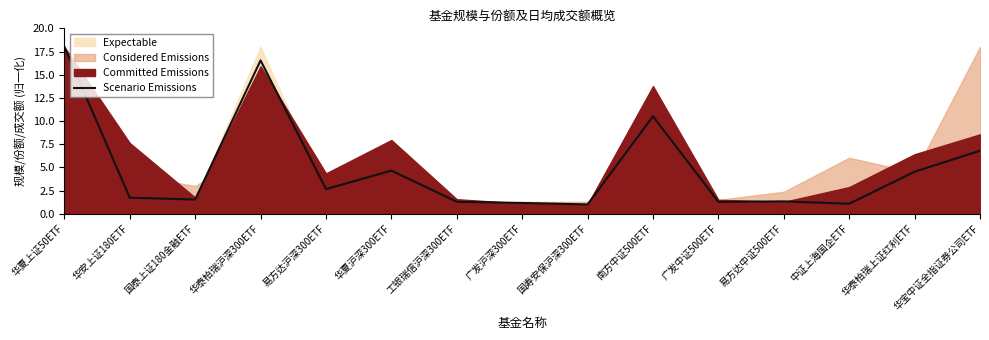

Which category has the highest value across all series?

华夏上证50ETF